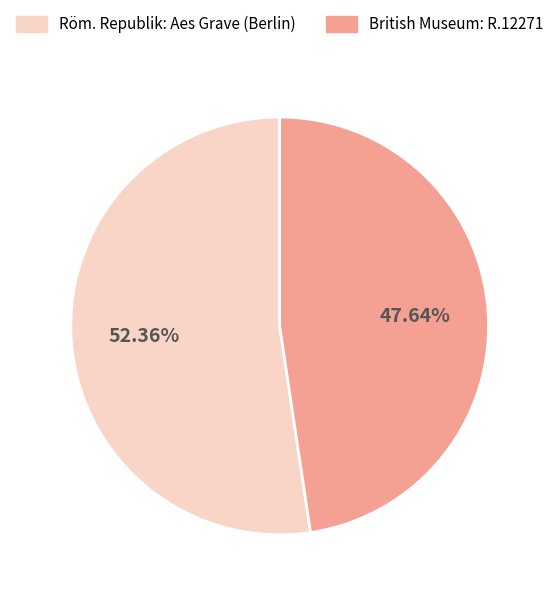

Which has a higher value, British Museum: R.12271 or Röm. Republik: Aes Grave (Berlin)?

Röm. Republik: Aes Grave (Berlin)